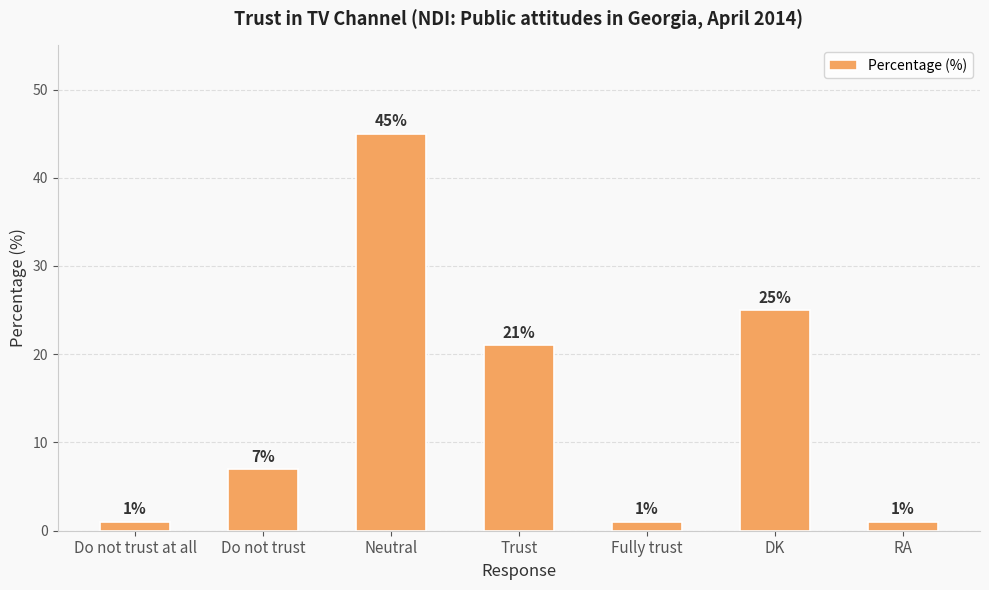

What is the maximum value shown in the chart?

45